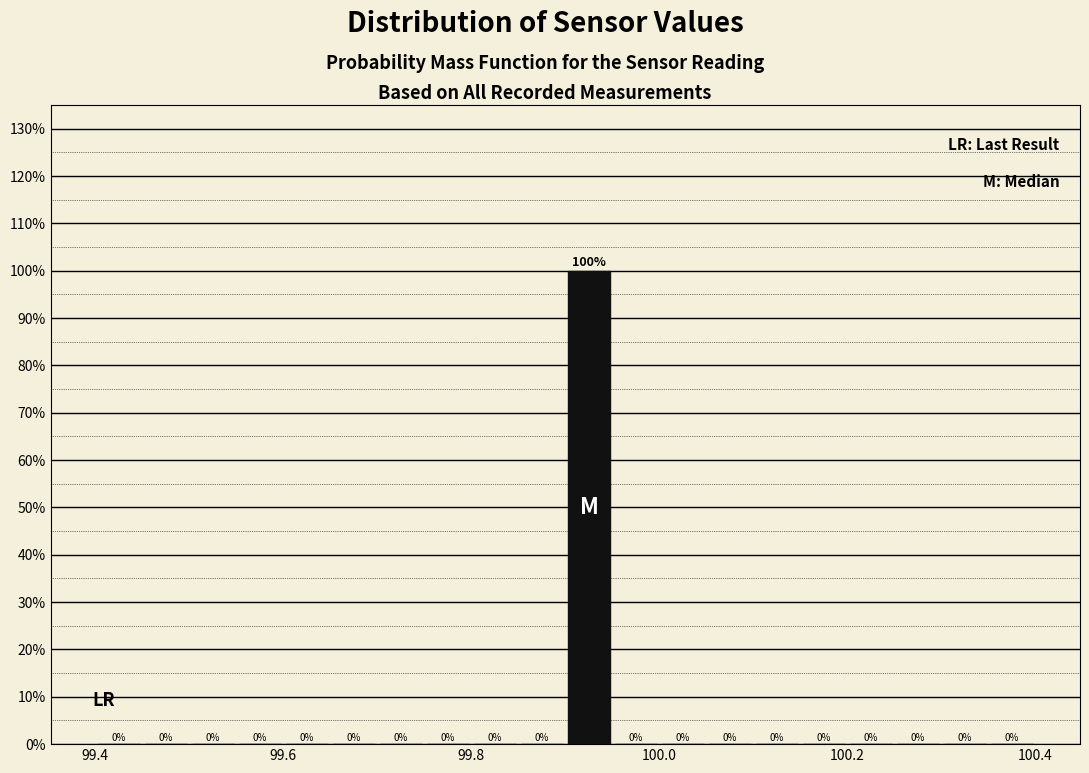

Read against the x-axis, roughly where is the centre of the tallest bar?

99.92